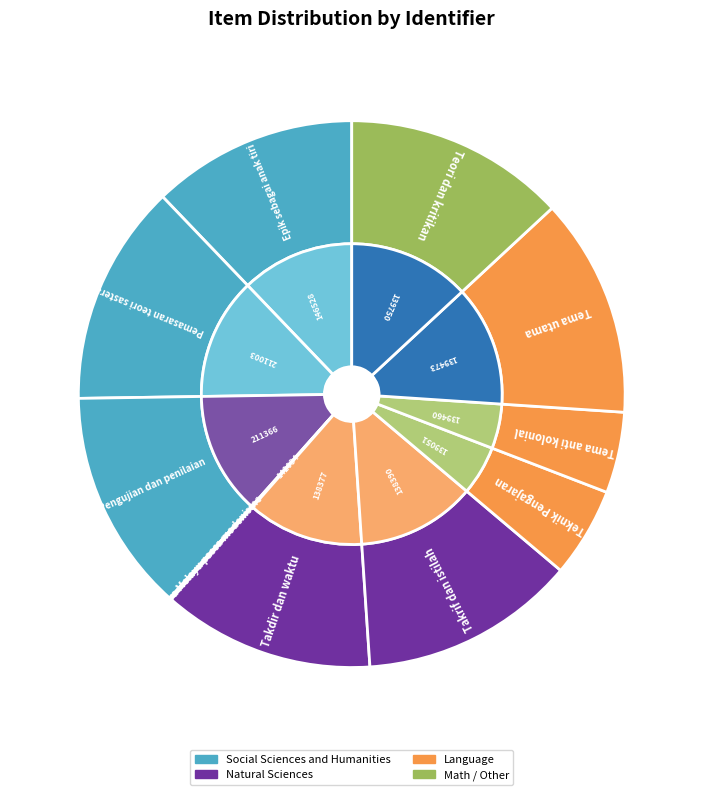

Rank the categories by value from lowest to highest.

142034, 139460, 139051, 146528, 138377, 138390, 139473, 211003, 139750, 211366